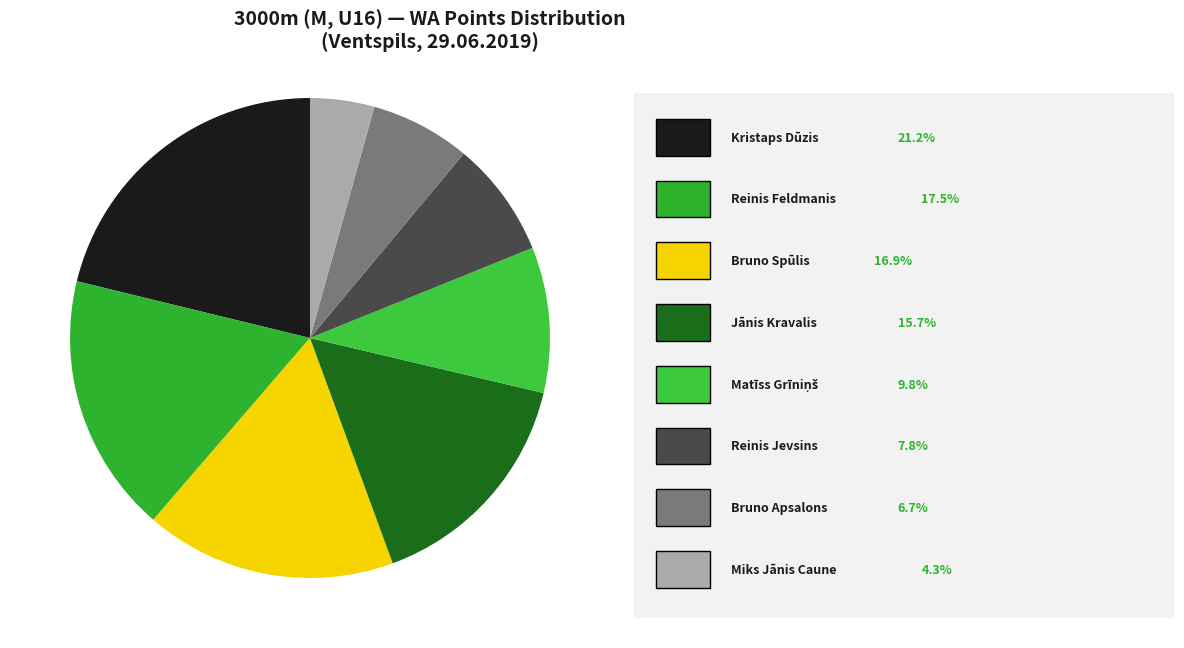

To the nearest percent, what is the average slice percentage?

12%